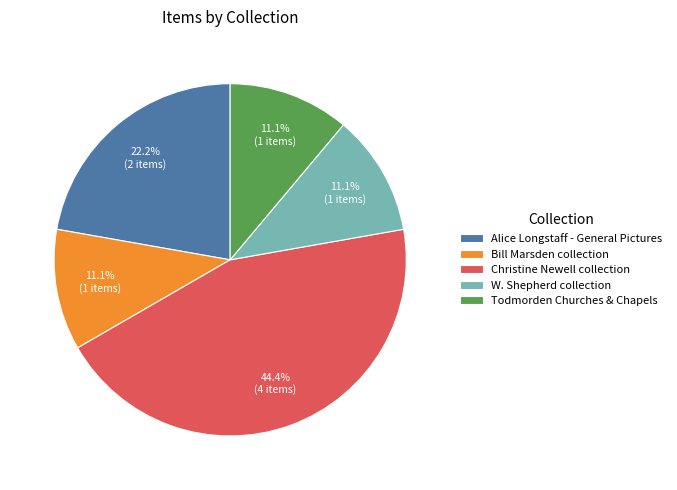

Count the number of slices in the pie.

5